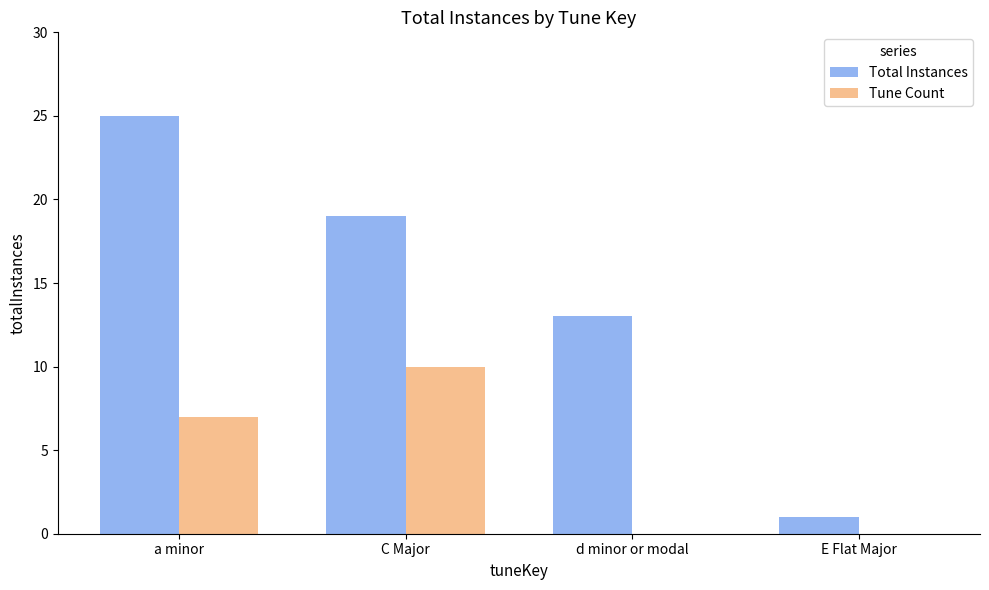

Count the number of data series in this chart.

2